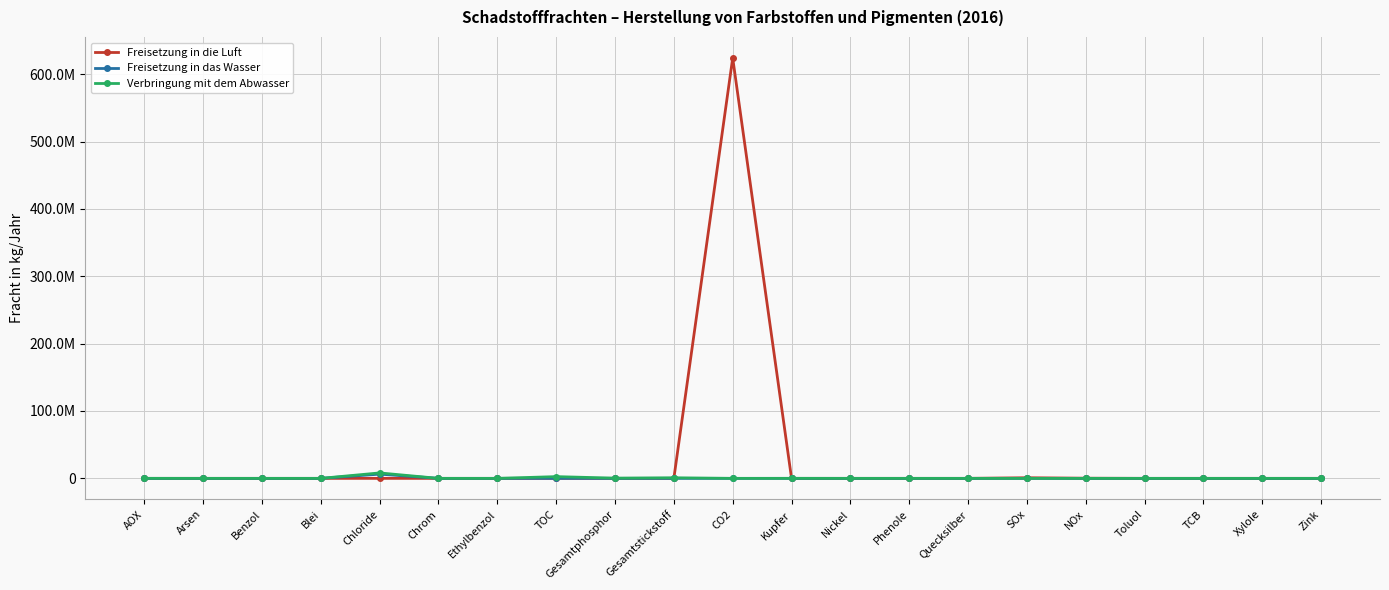

Between which two adjacent categories do Verbringung mit dem Abwasser and Freisetzung in die Luft first intersect?

Gesamtstickstoff and CO2